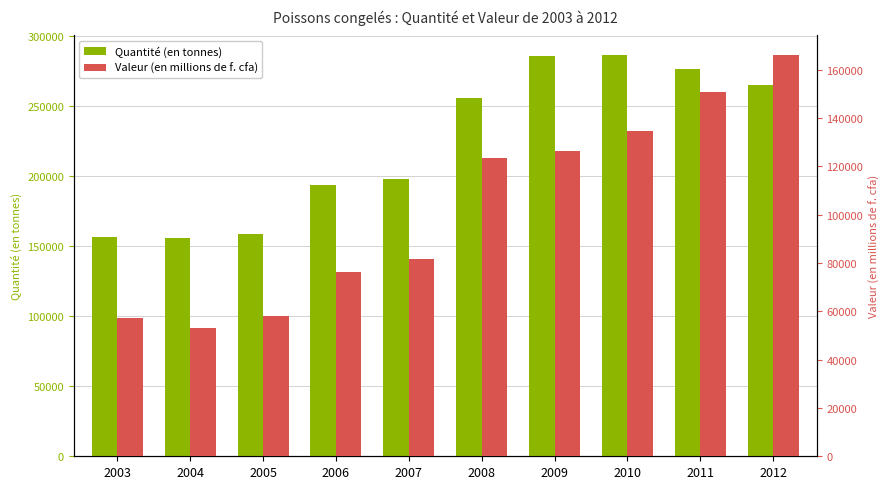

Rank the series by their average value, from lowest to highest.

Valeur (en millions de f. cfa), Quantité (en tonnes)